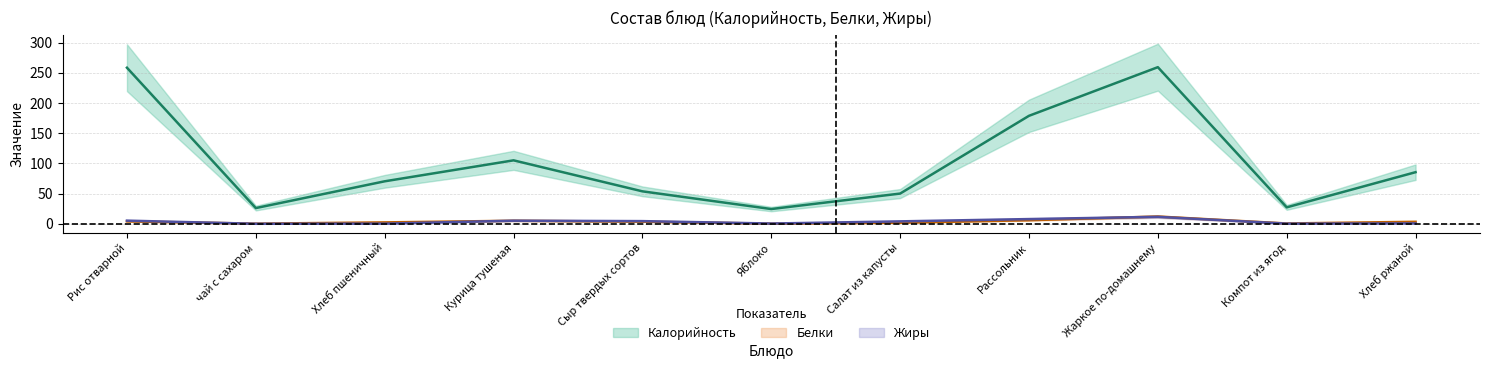

True or false: Калорийность has a value of 359.2 at Рис отварной.

False